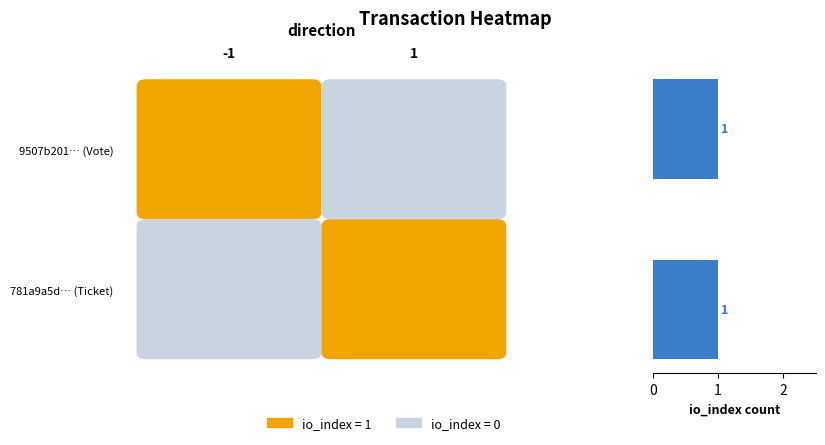

What is the minimum value shown in the chart?

-1